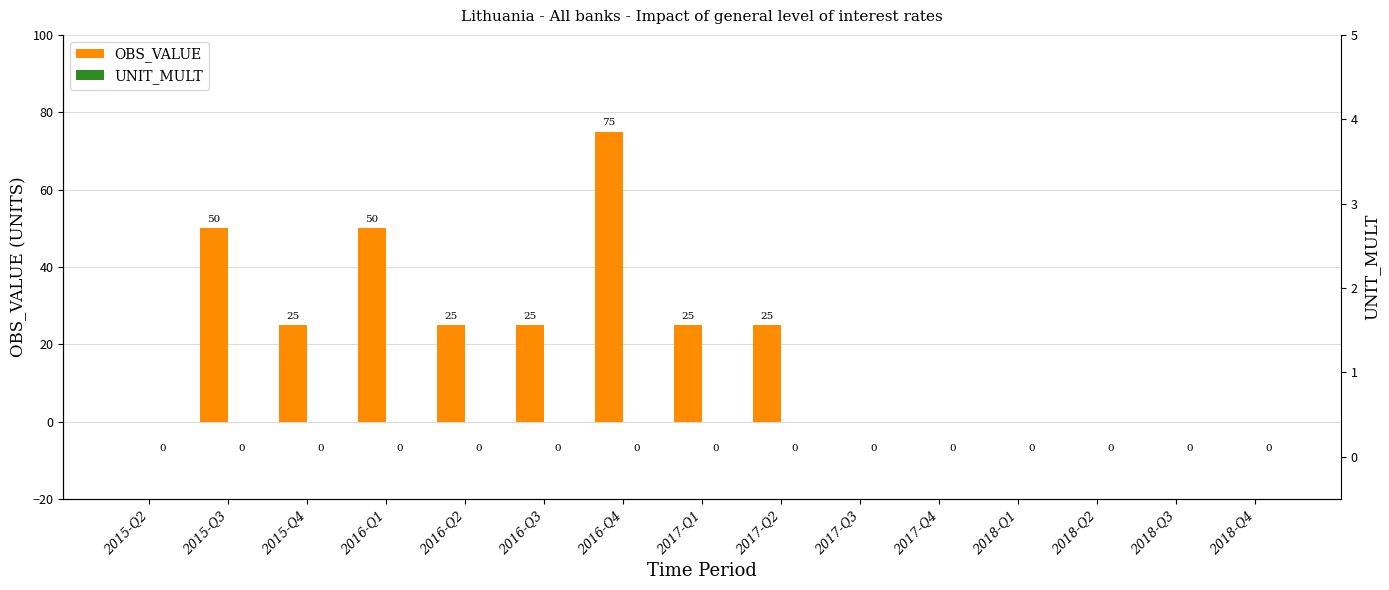

How many OBS_VALUE values are between 0 and 25?

12